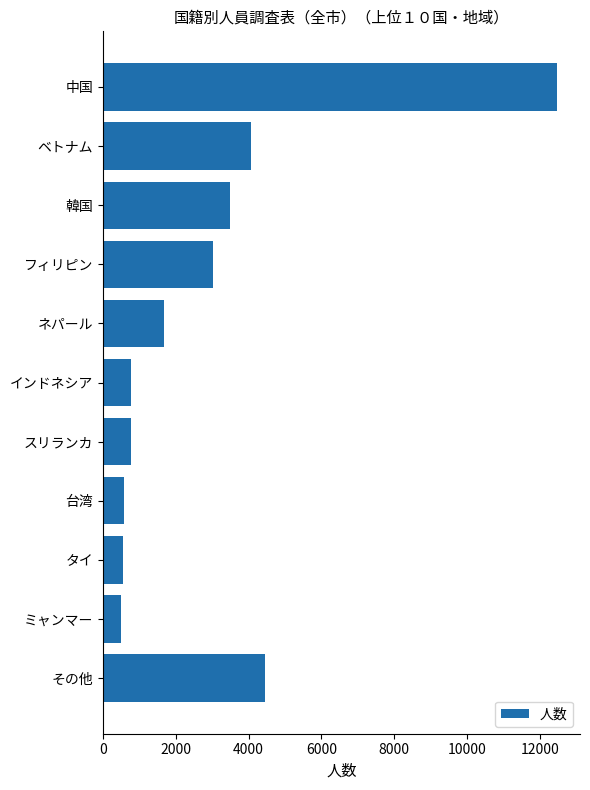

How many data points are less than 1685?

5